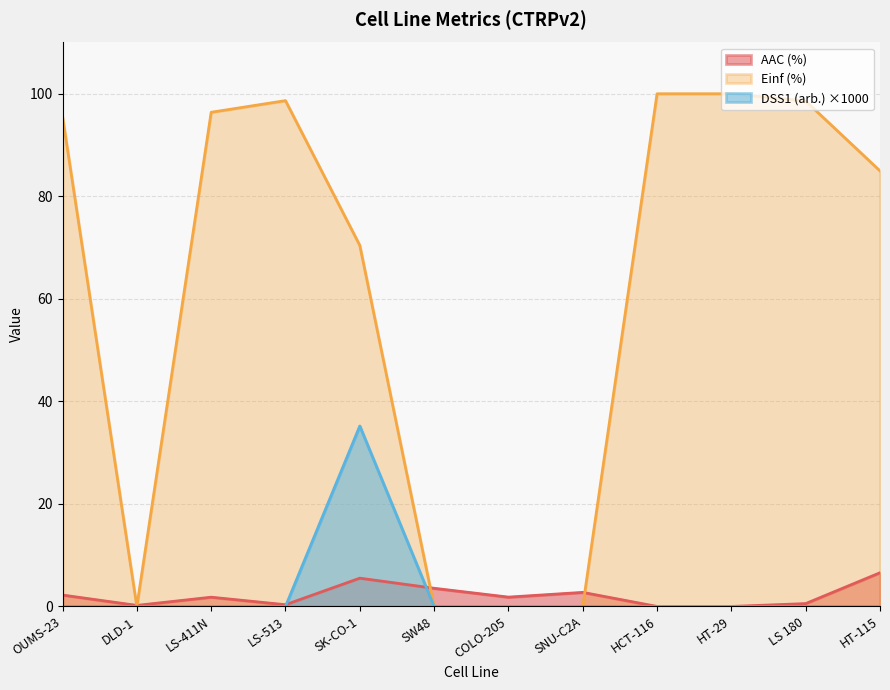

True or false: DSS1 (arb.) and Einf (%) intersect in this chart.

False